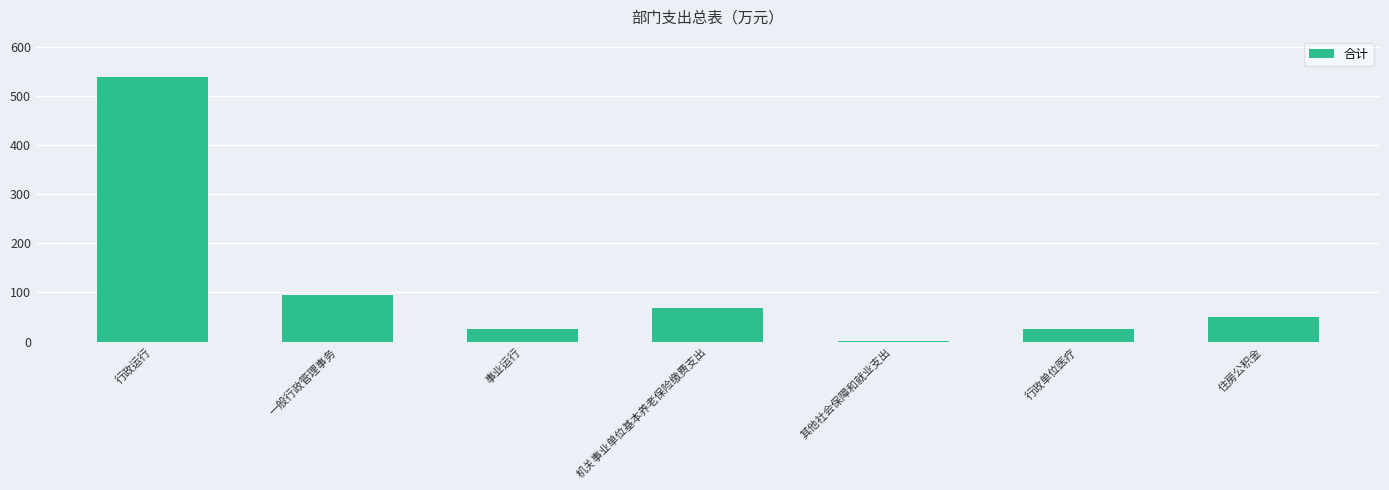

The value at 一般行政管理事务 is 95.0. True or false?

True